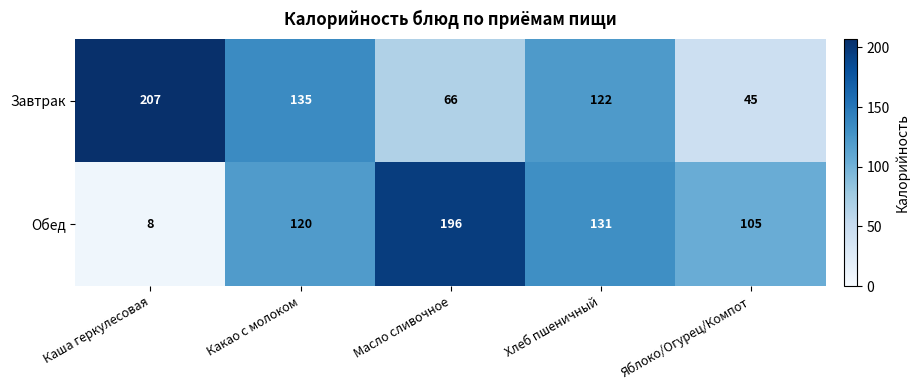

What is the difference between the maximum and second lowest values in the Обед series?

91